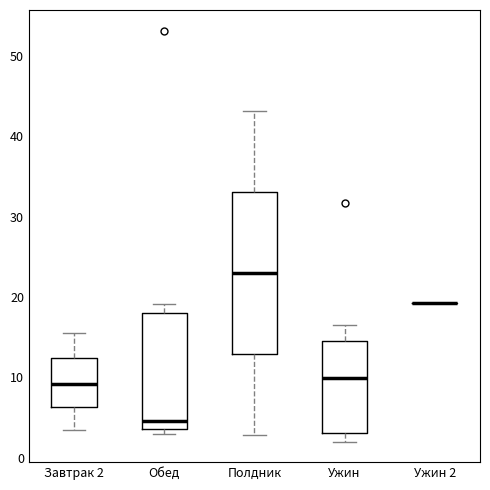

Reading left to right, transcribe this box plot: for each box, give where its median line is, the range the box spans, and where its two whiskers end, as read against the y-axis. The values are not printed on the chart, so give them approximately, as read against the axis.

Завтрак 2: median 9, box 6 to 12, whiskers 3 to 16
Обед: median 5, box 4 to 18, whiskers 3 to 19
Полдник: median 23, box 13 to 33, whiskers 3 to 43
Ужин: median 10, box 3 to 15, whiskers 2 to 17
Ужин 2: box collapsed to a line at 19, whiskers 19 to 19